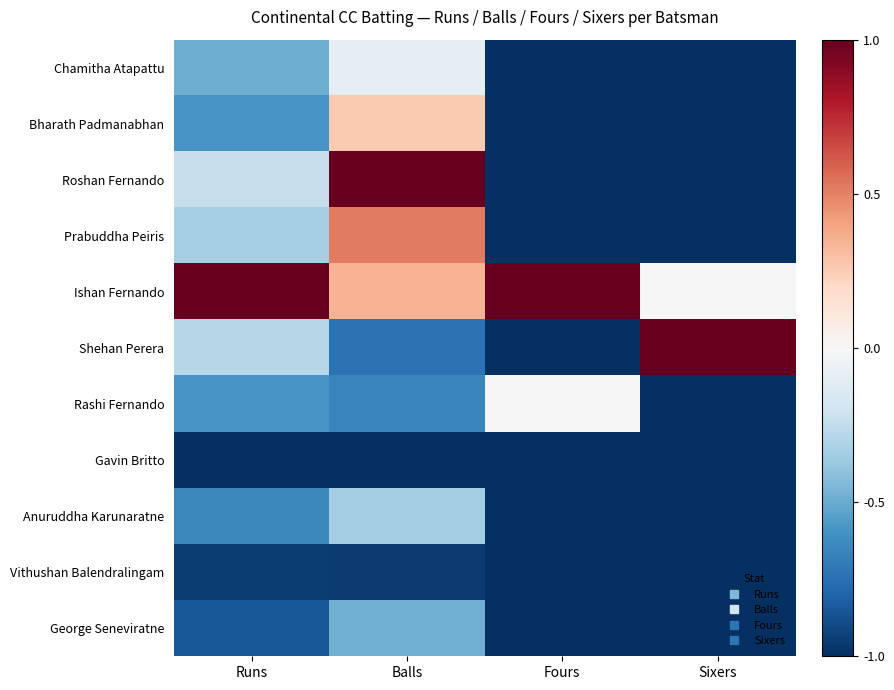

Which series has the largest total across all categories?

Ishan Fernando